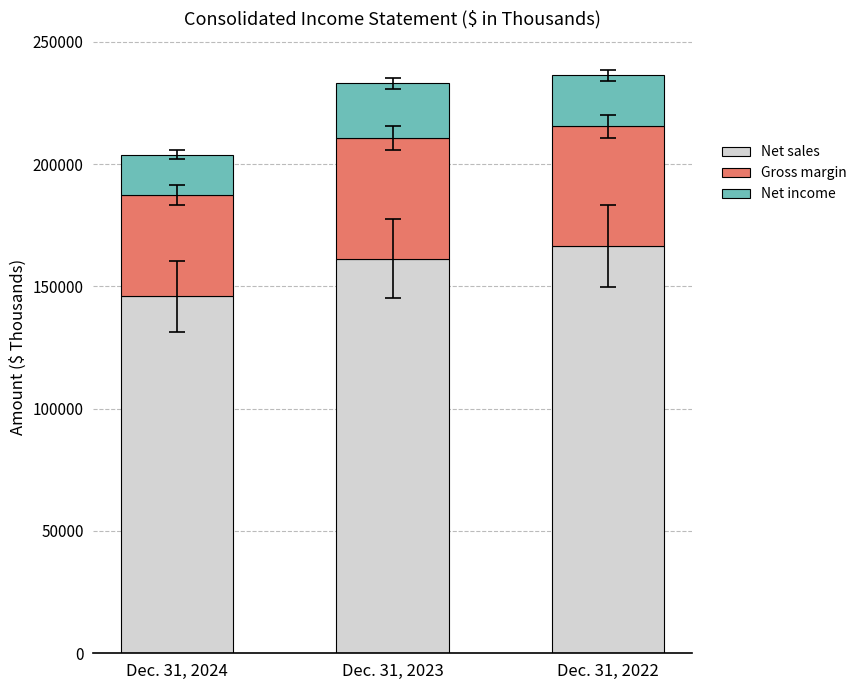

What is the total value across all series at Dec. 31, 2022?

236232